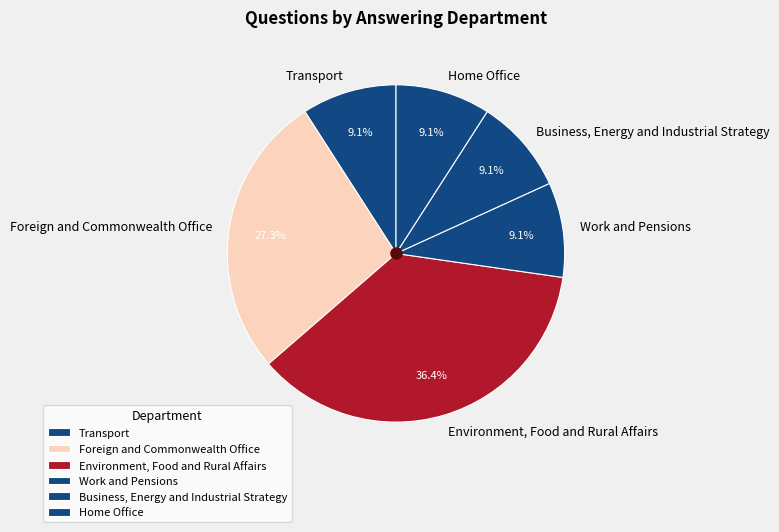

Which slice is the largest?

Environment, Food and Rural Affairs